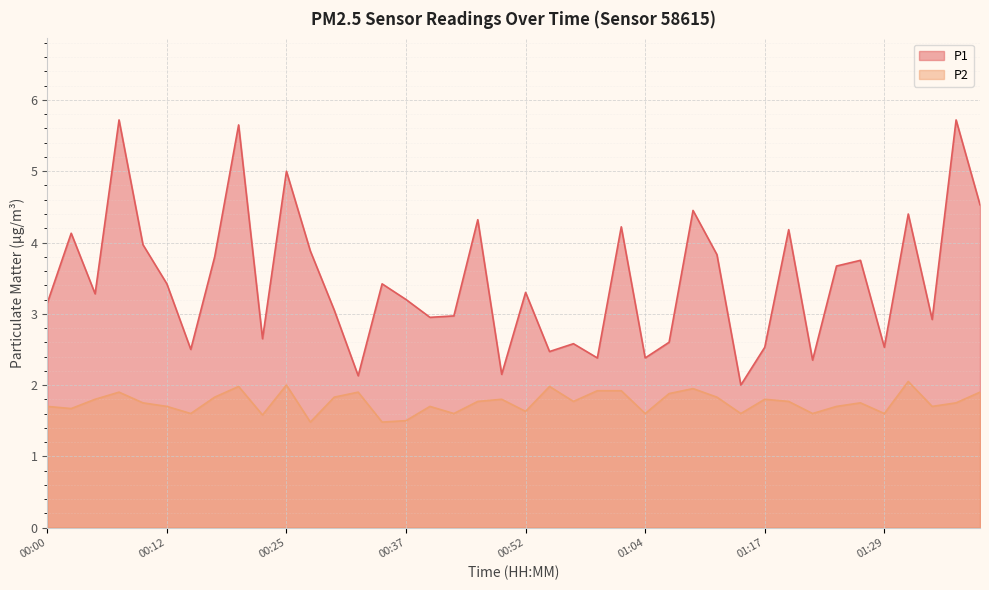

At 01:27, list the series in order from smallest to largest.

P2, P1